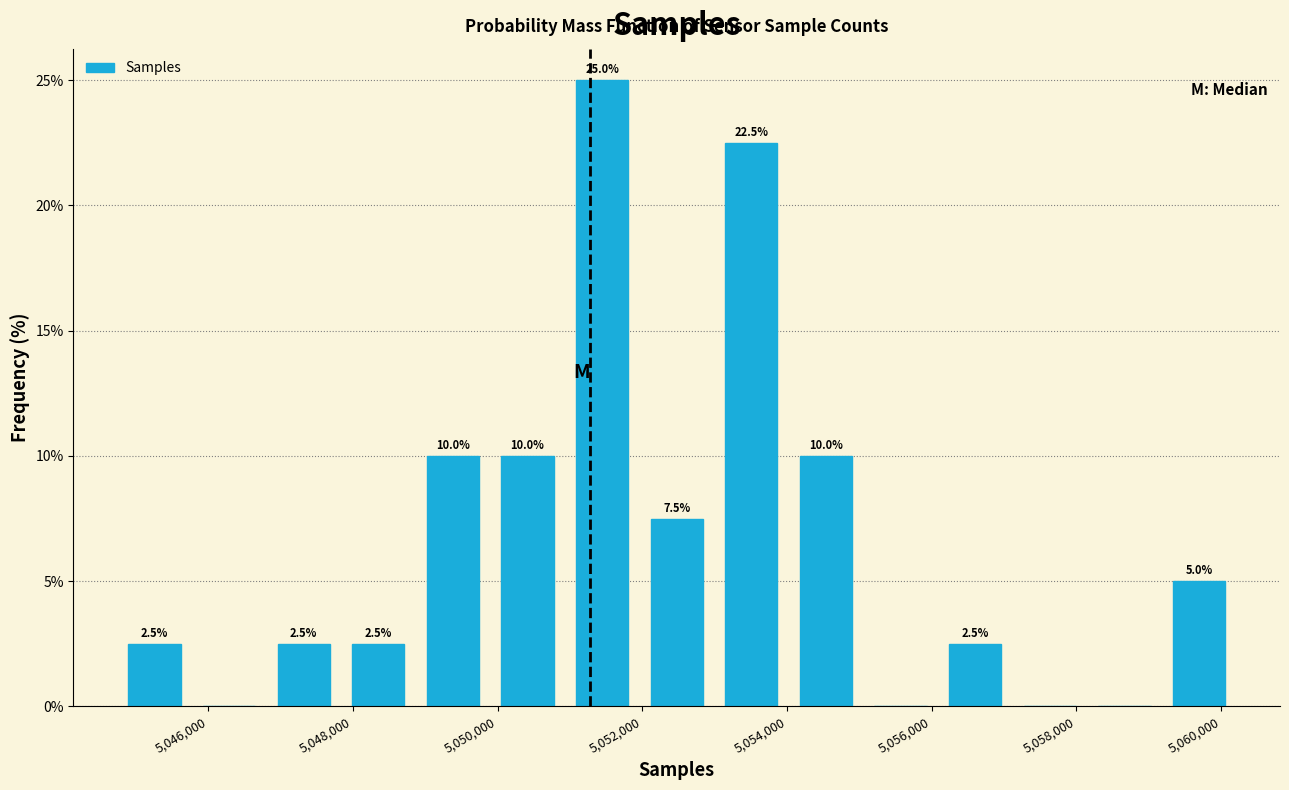

Which range on the x-axis has the tallest bar?

5051000 to 5052000